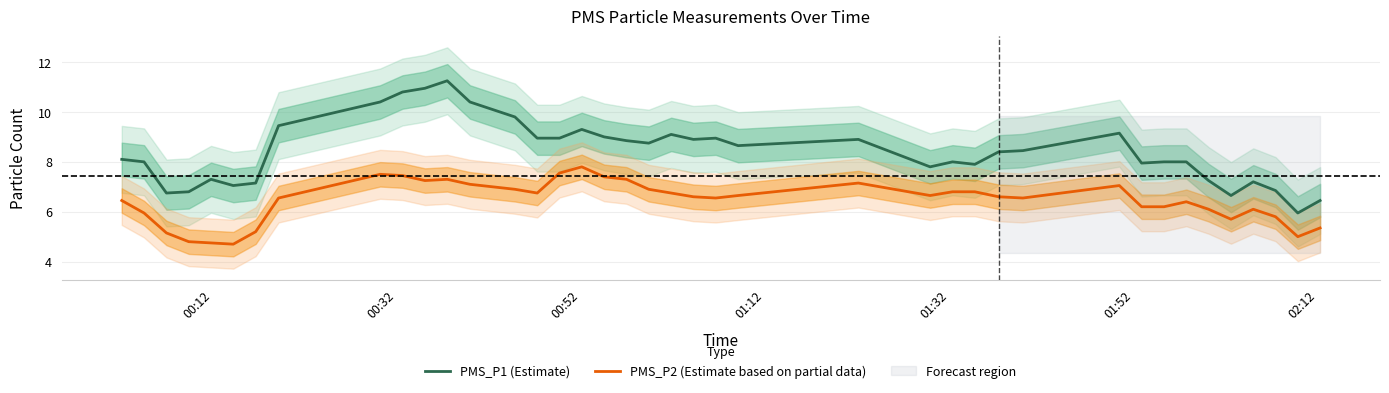

What is the lowest value of the PMS_P2 (Estimate based on partial data) series?

4.7